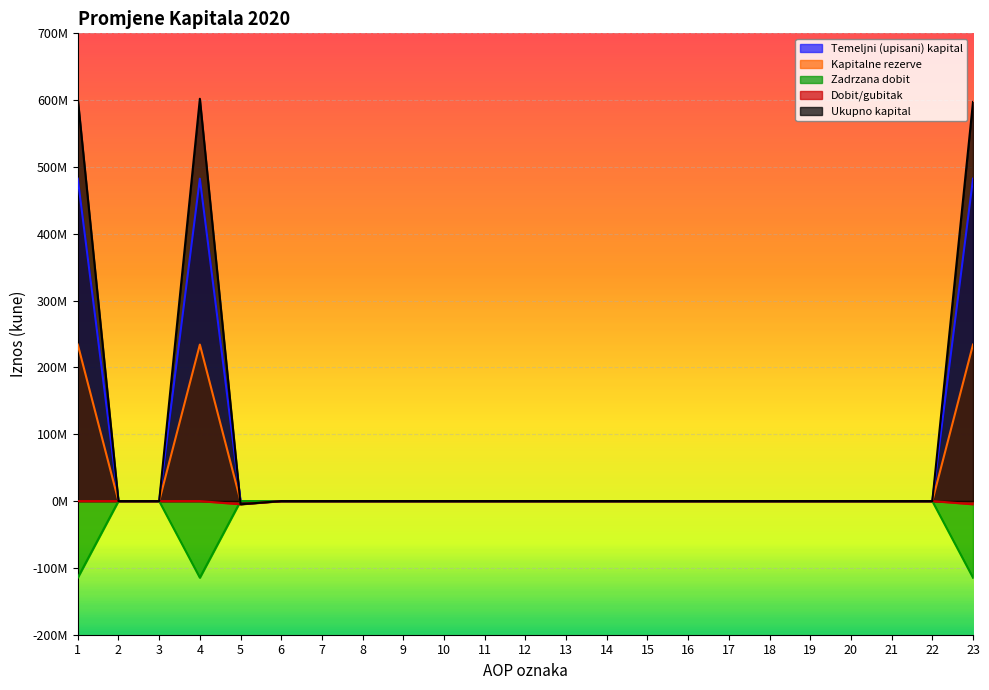

What is the difference between the Zadrzana dobit values at 4 and 13?

114648124